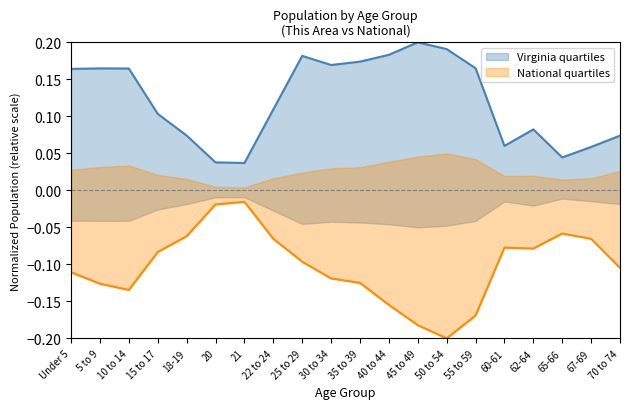

Does the chart have visible grid lines?

No